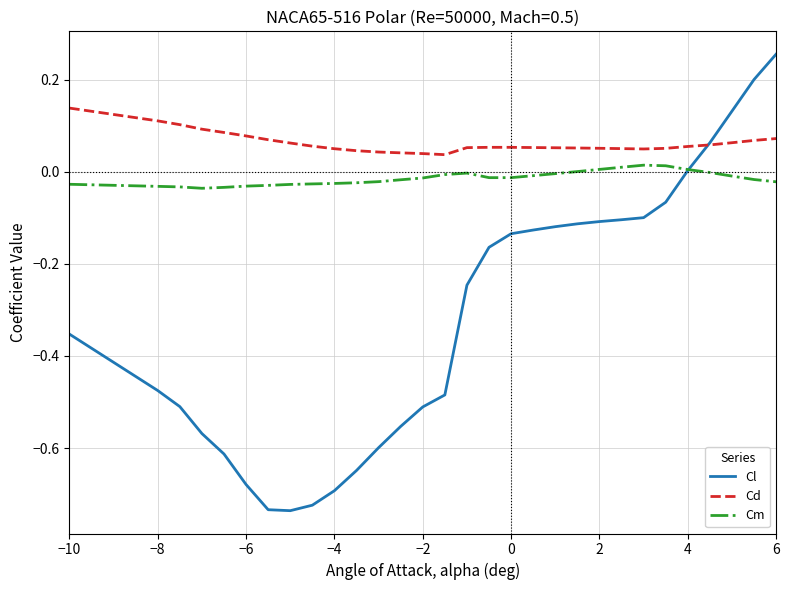

Which series has the largest total across all categories?

Cd